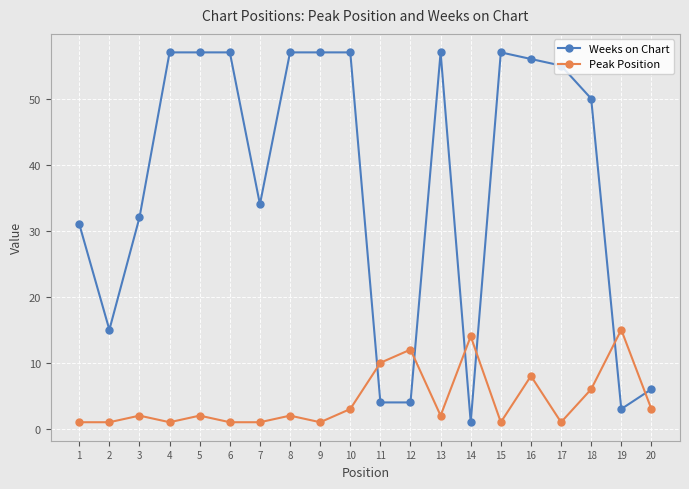

What value does the Peak Position series have at 14?

14